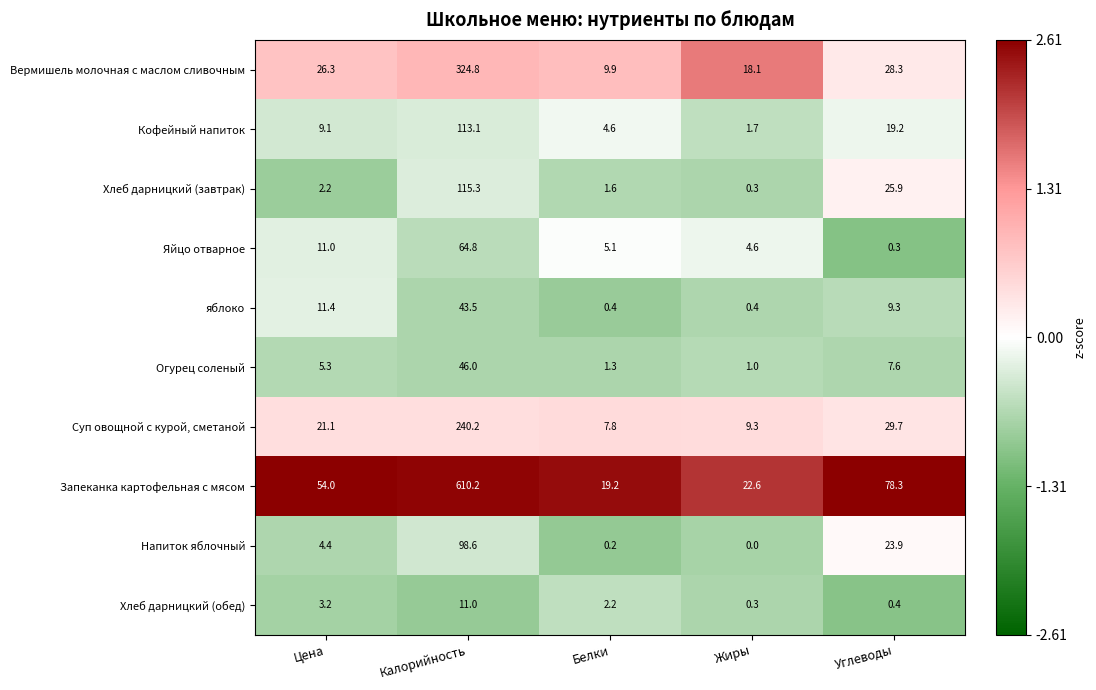

Is it true that Яйцо отварное equals 5.1 at Белки?

True